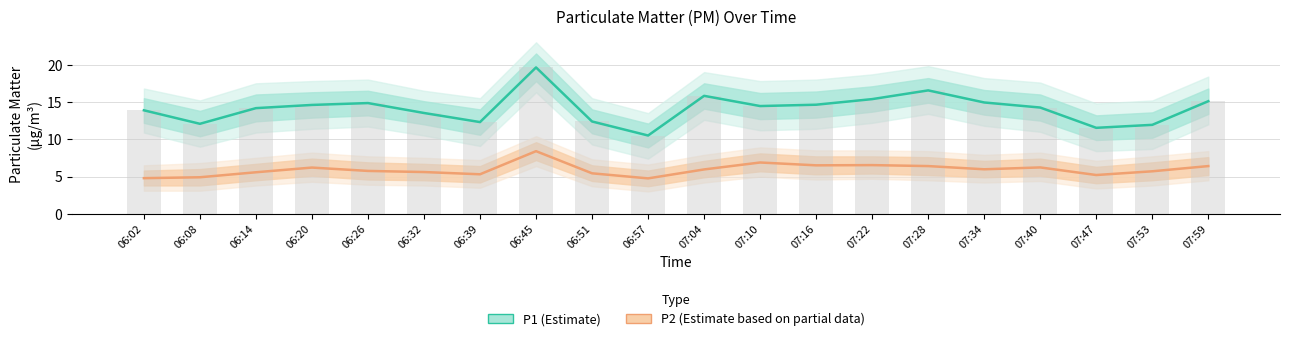

How many categories are shown in the chart?

20